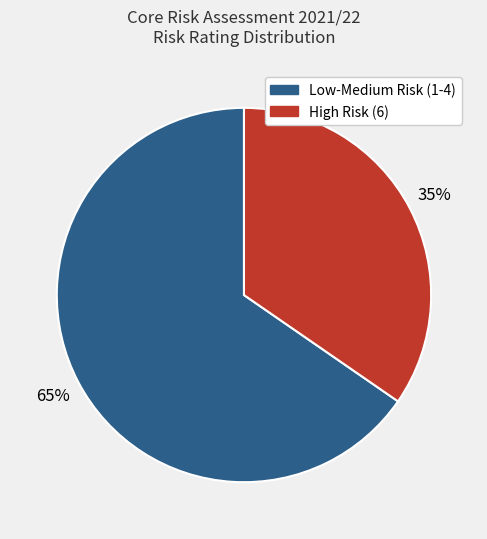

Is there a majority slice in this chart?

Yes